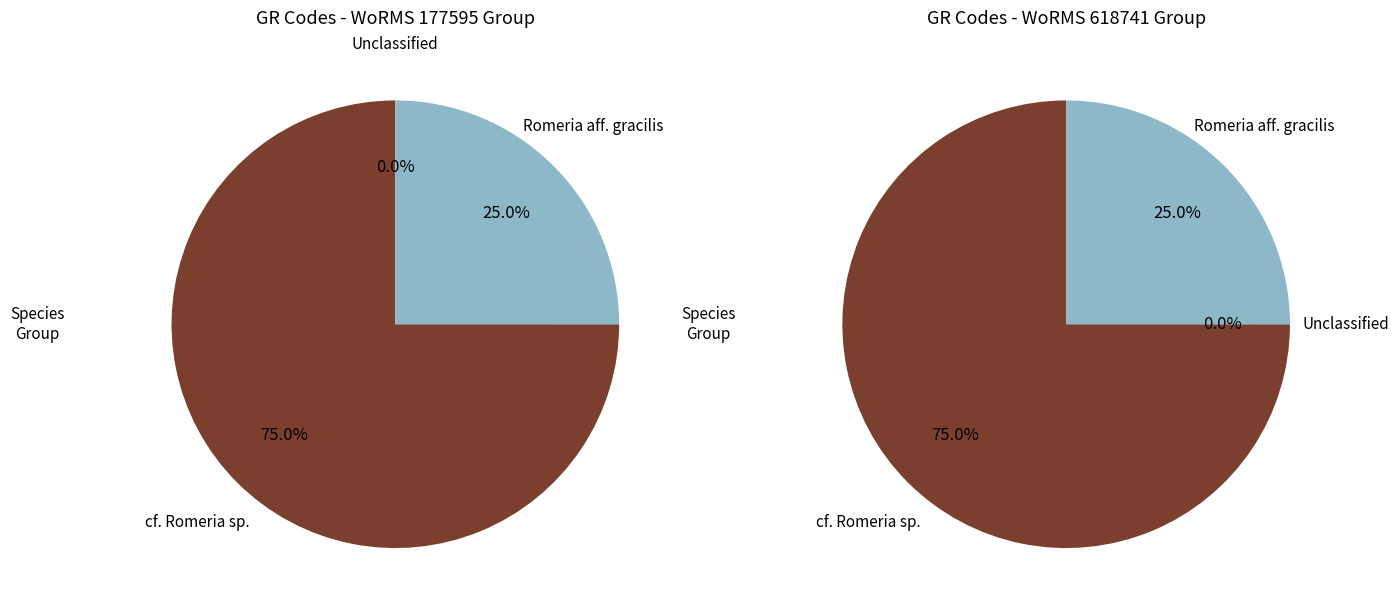

The LEGE 06003 slice represents 27% of the pie. True or false?

False